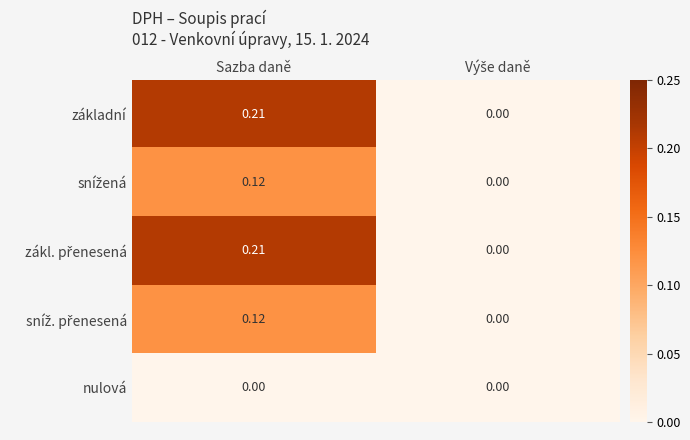

Which label corresponds to the largest value in the chart?

Sazba daně